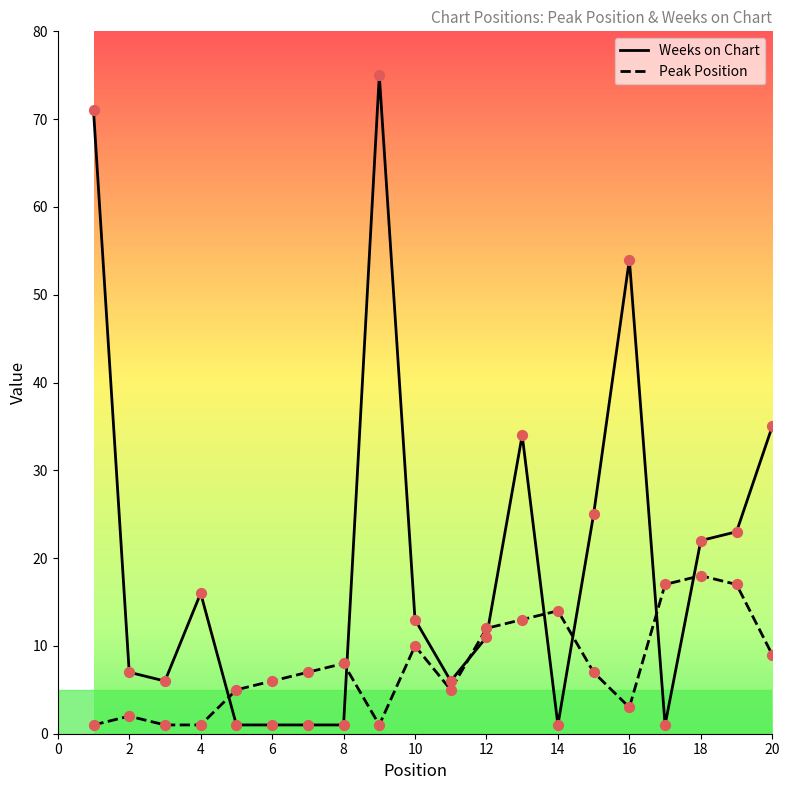

Which series reaches the minimum Y coordinate?

Weeks on Chart